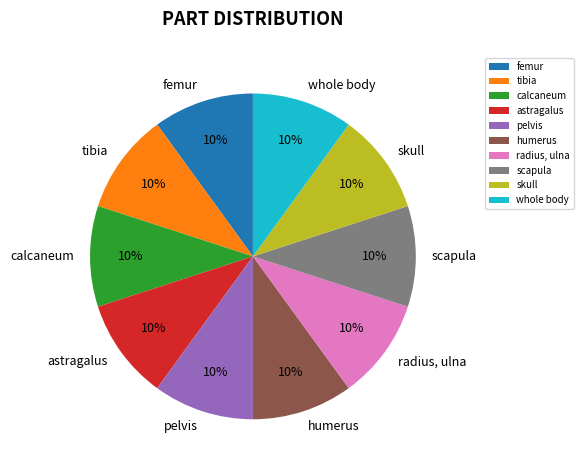

Is it true that calcaneum is 22% of the pie?

False